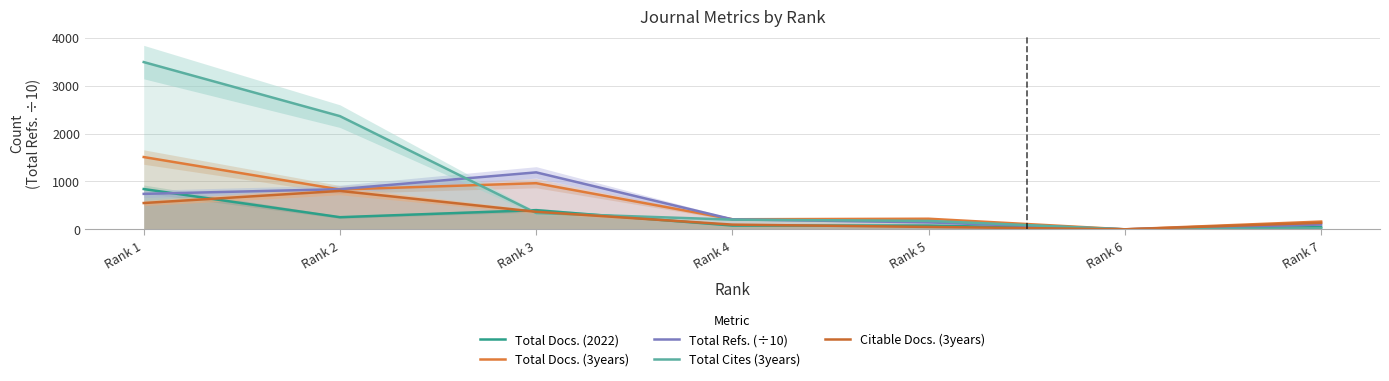

Reading left to right, list all the values displayed in this chart.

Total Docs. (2022): Rank 1=841.0	Rank 2=253.0	Rank 3=400.0	Rank 4=79.0	Rank 5=78.0	Rank 6=0.0	Rank 7=45.0
Total Docs. (3years): Rank 1=1509.0	Rank 2=831.0	Rank 3=963.0	Rank 4=210.0	Rank 5=221.0	Rank 6=0.0	Rank 7=162.0
Total Refs. (÷10): Rank 1=740.1	Rank 2=838.1	Rank 3=1189.1	Rank 4=208.4	Rank 5=145.3	Rank 6=0.0	Rank 7=99.5
Total Cites (3years): Rank 1=3492.0	Rank 2=2363.0	Rank 3=340.0	Rank 4=202.0	Rank 5=176.0	Rank 6=0.0	Rank 7=22.0
Citable Docs. (3years): Rank 1=549.0	Rank 2=802.0	Rank 3=366.0	Rank 4=98.0	Rank 5=50.0	Rank 6=0.0	Rank 7=136.0